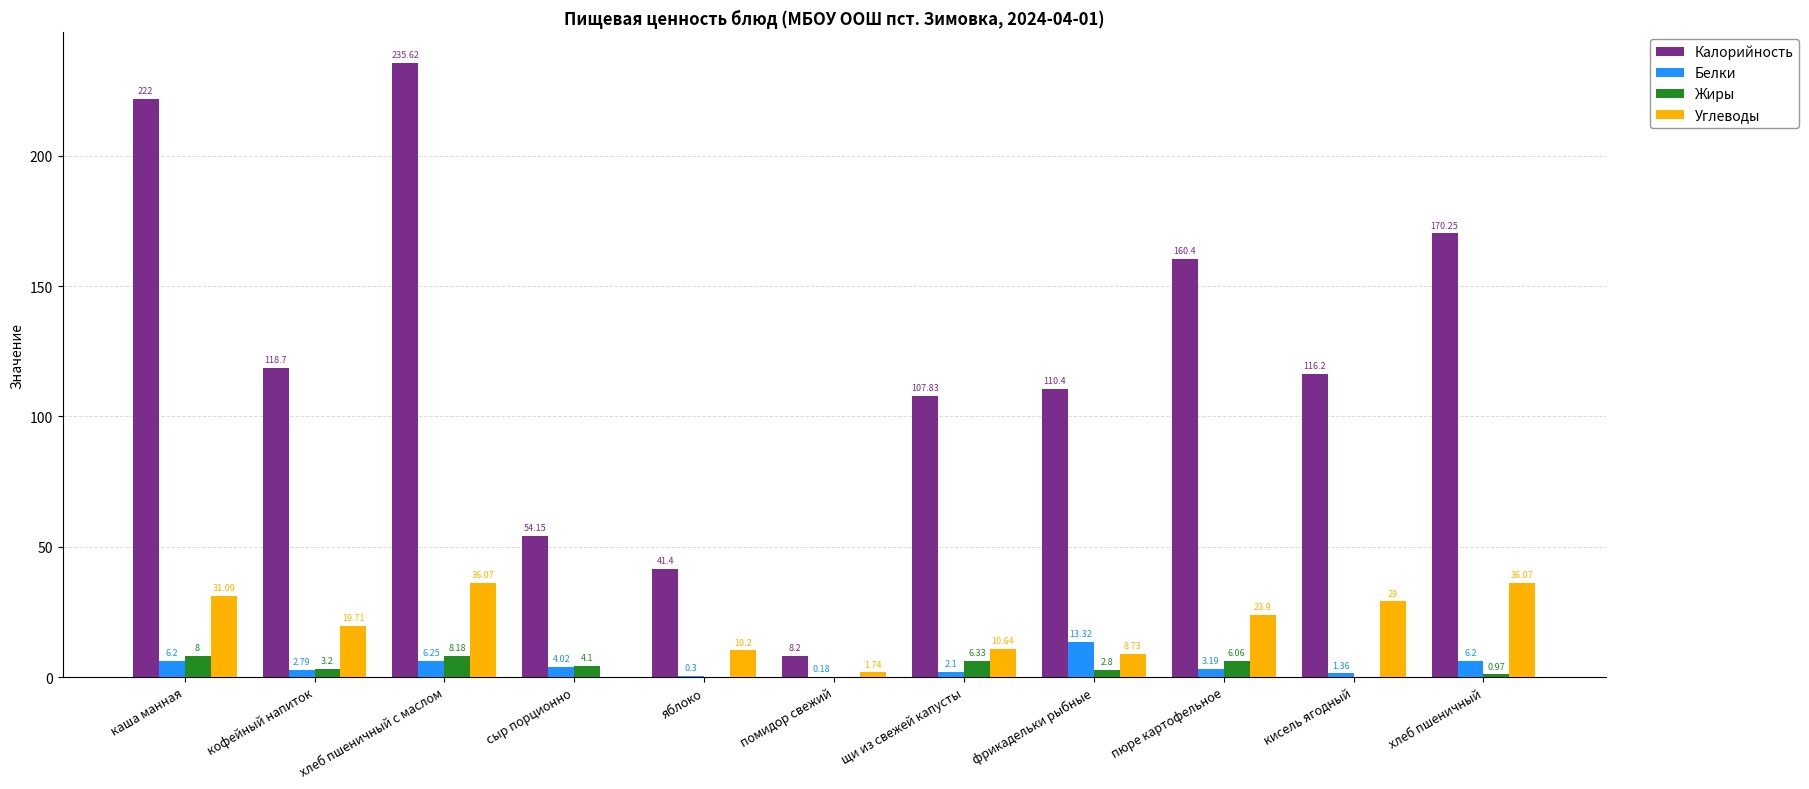

Is the value of Жиры at помидор свежий greater than the value of Калорийность at каша манная?

No